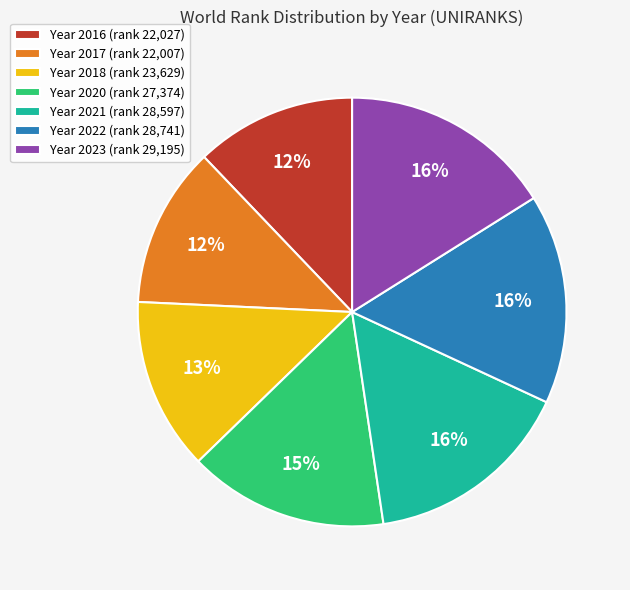

To the nearest percent, what portion does Year 2020 (rank 27,374) represent?

15%